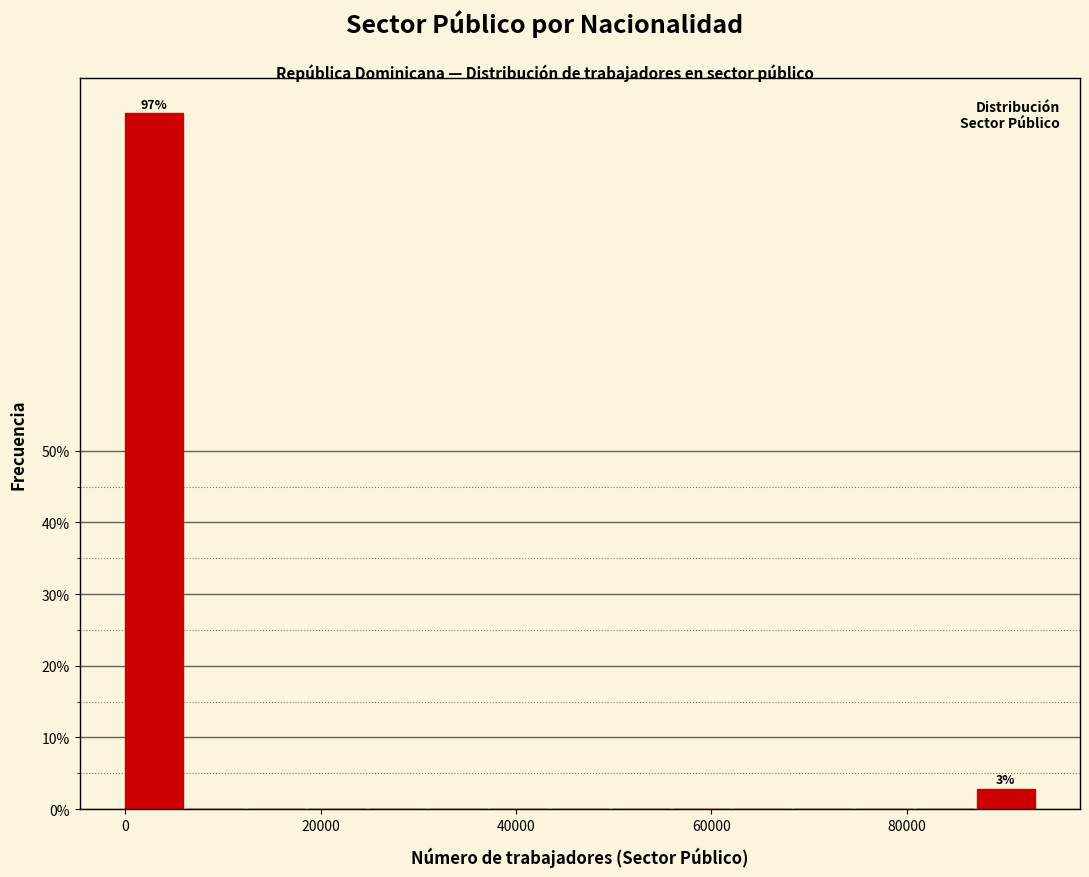

Read against the x-axis, roughly where is the centre of the tallest bar?

2000